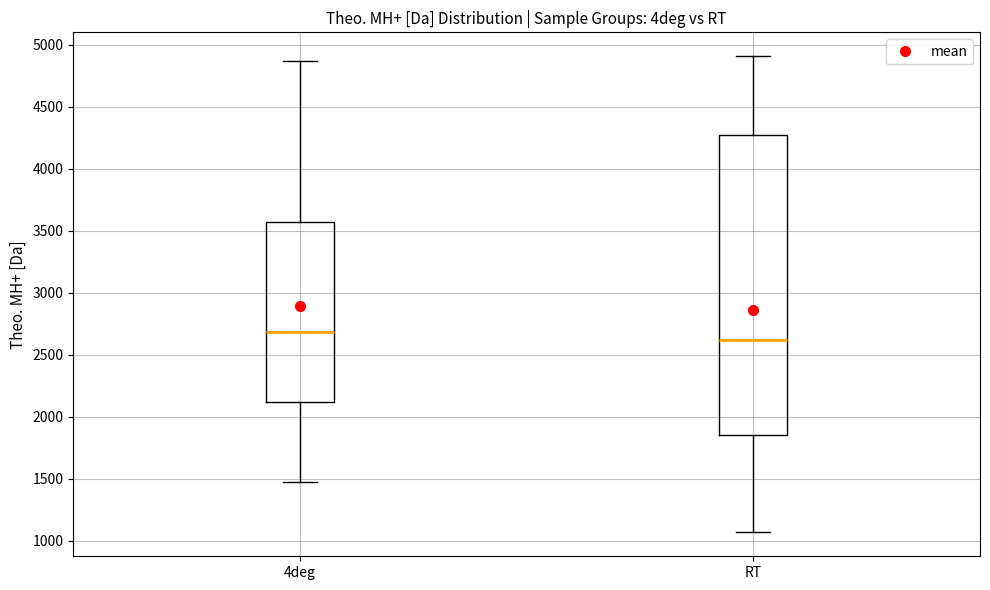

Which box has the highest median line?

4deg